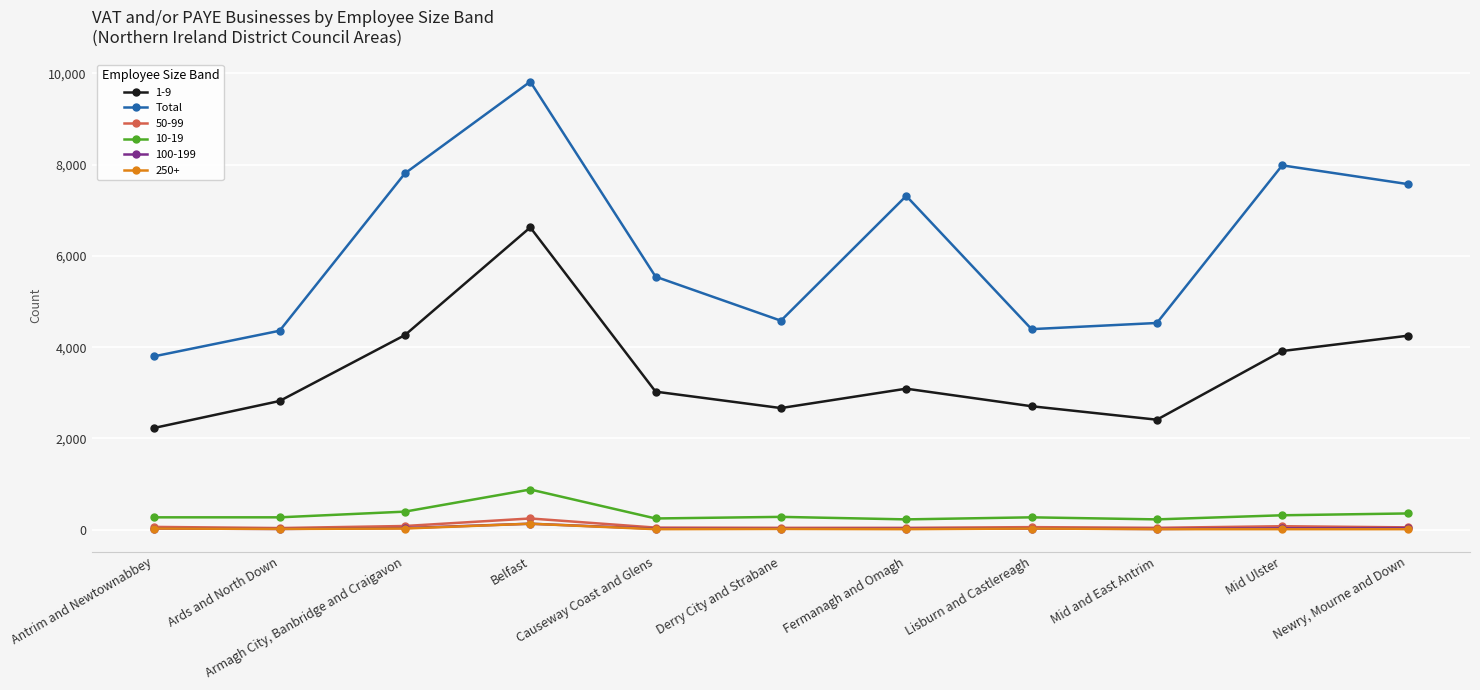

Which series has the widest spread of values?

Total